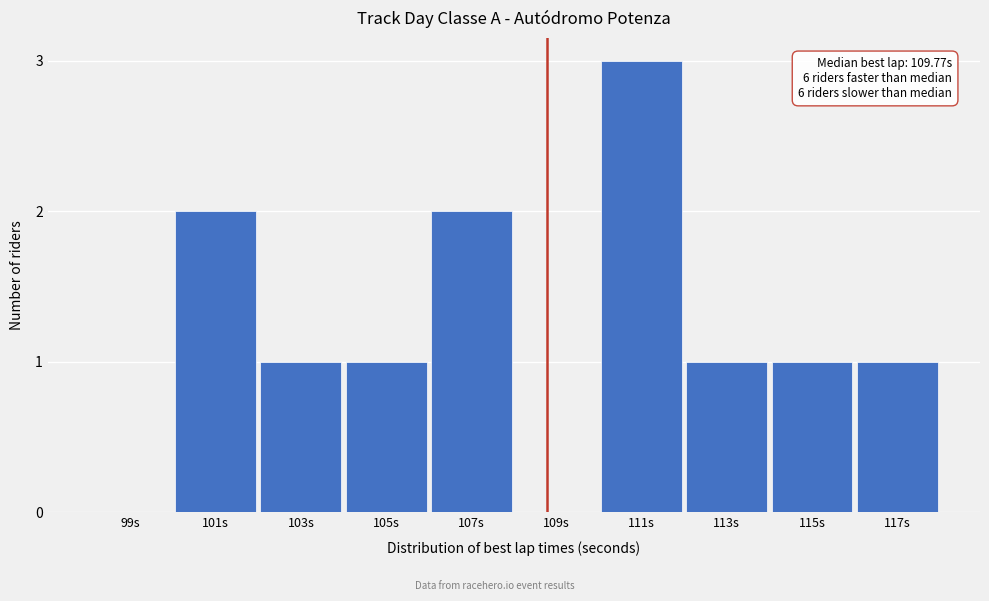

Reading left to right, list all the values displayed in this chart.

99s=0	101s=2	103s=1	105s=1	107s=2	109s=0	111s=3	113s=1	115s=1	117s=1